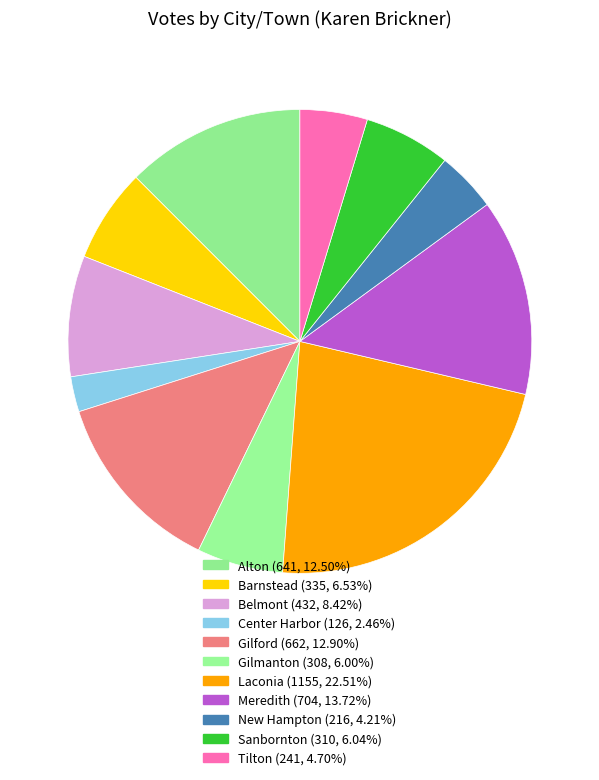

Is Gilmanton the majority of the pie?

No